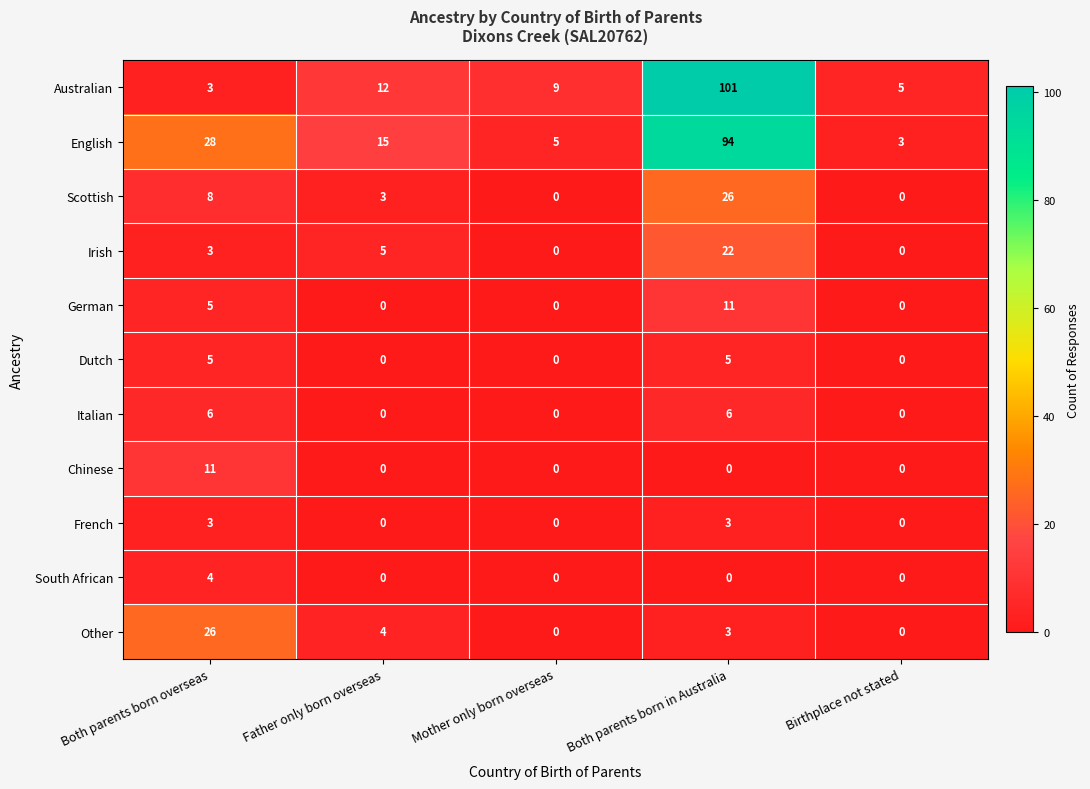

Where does the Other series first go above 3?

Both parents born overseas